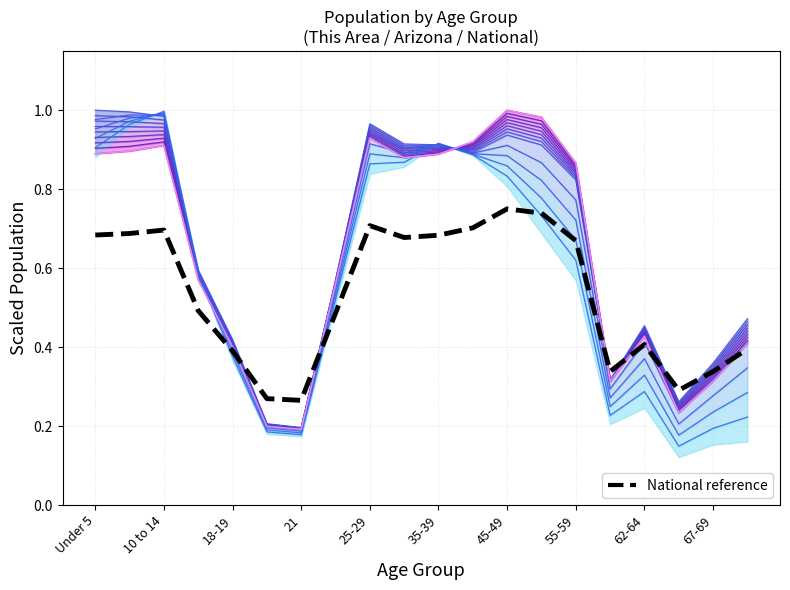

Between 55-59 and 14, which is larger?

14